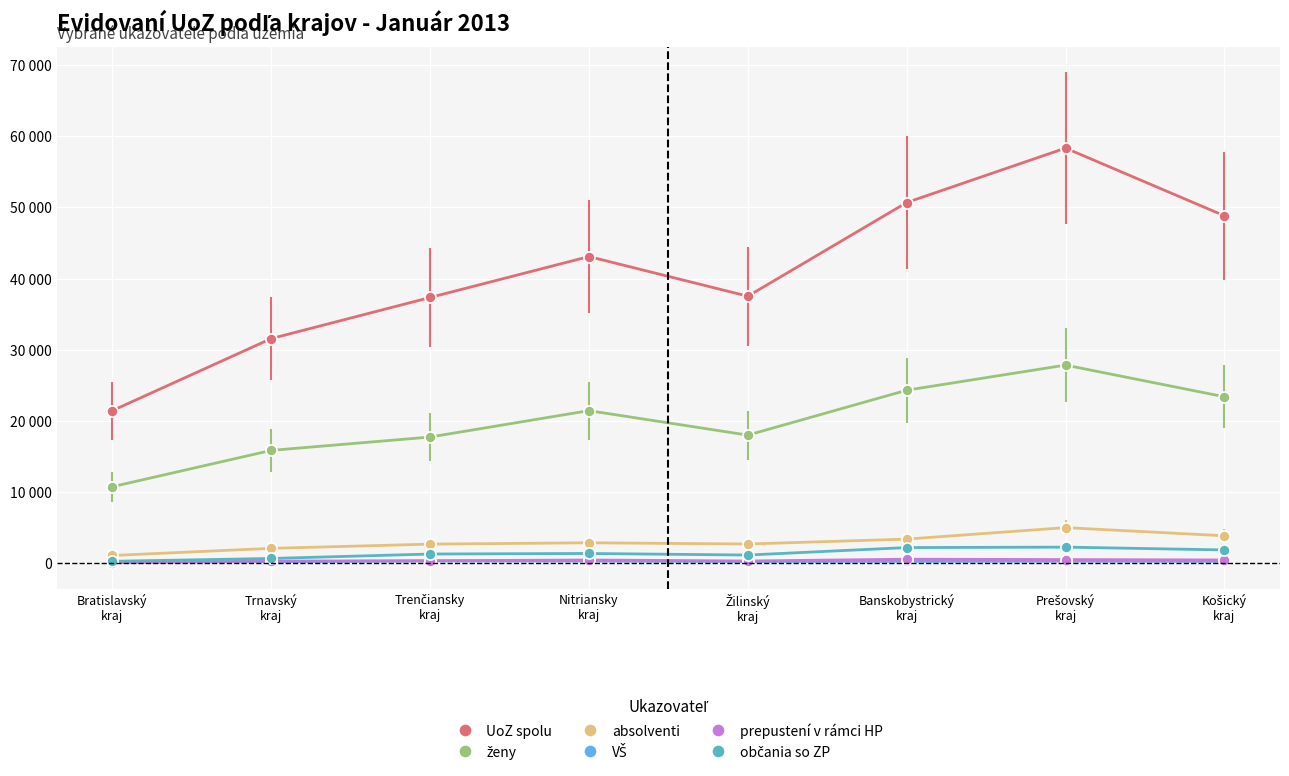

Which series has the largest range (max minus min)?

UoZ spolu